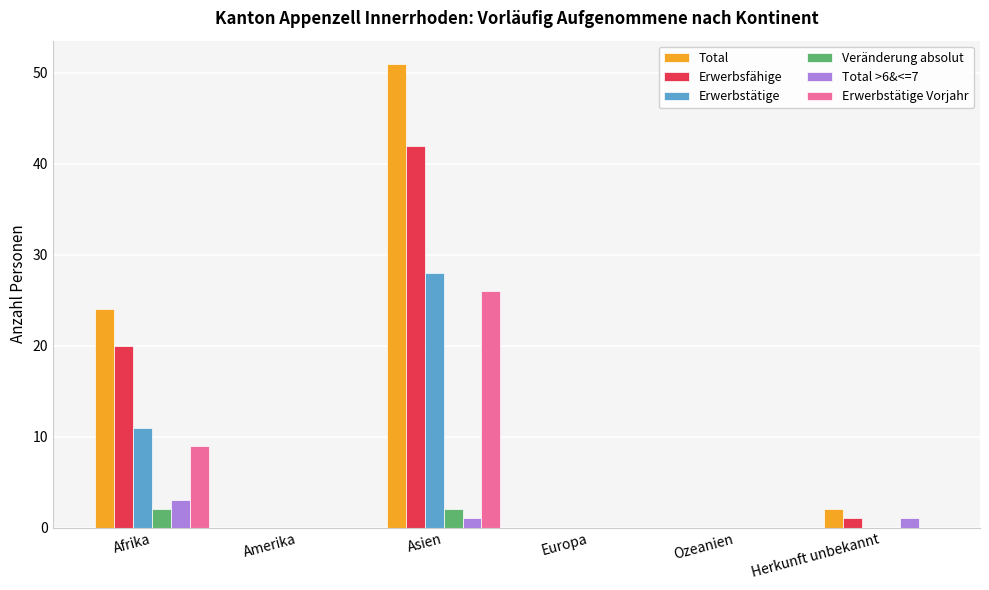

Reading left to right, transcribe all the data shown in this chart.

Total: Afrika=24	Amerika=0	Asien=51	Europa=0	Ozeanien=0	Herkunft unbekannt=2
Erwerbsfähige: Afrika=20	Amerika=0	Asien=42	Europa=0	Ozeanien=0	Herkunft unbekannt=1
Erwerbstätige: Afrika=11	Amerika=0	Asien=28	Europa=0	Ozeanien=0	Herkunft unbekannt=0
Veränderung absolut: Afrika=2	Amerika=0	Asien=2	Europa=0	Ozeanien=0	Herkunft unbekannt=0
Total >6&<=7: Afrika=3	Amerika=0	Asien=1	Europa=0	Ozeanien=0	Herkunft unbekannt=1
Erwerbstätige Vorjahr: Afrika=9	Amerika=0	Asien=26	Europa=0	Ozeanien=0	Herkunft unbekannt=0